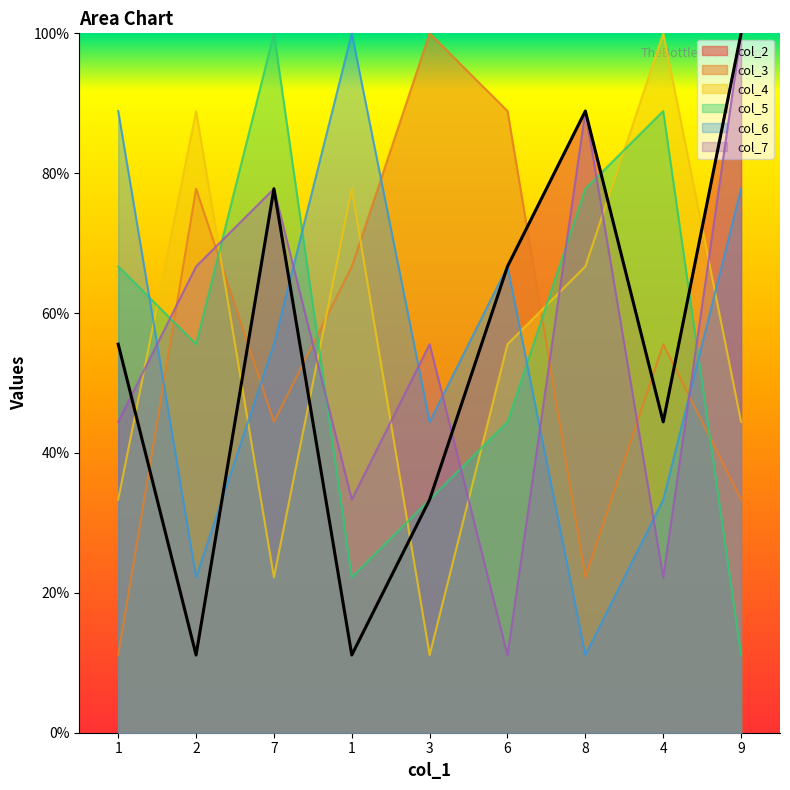

What is the label of the 1st point from the left?

1